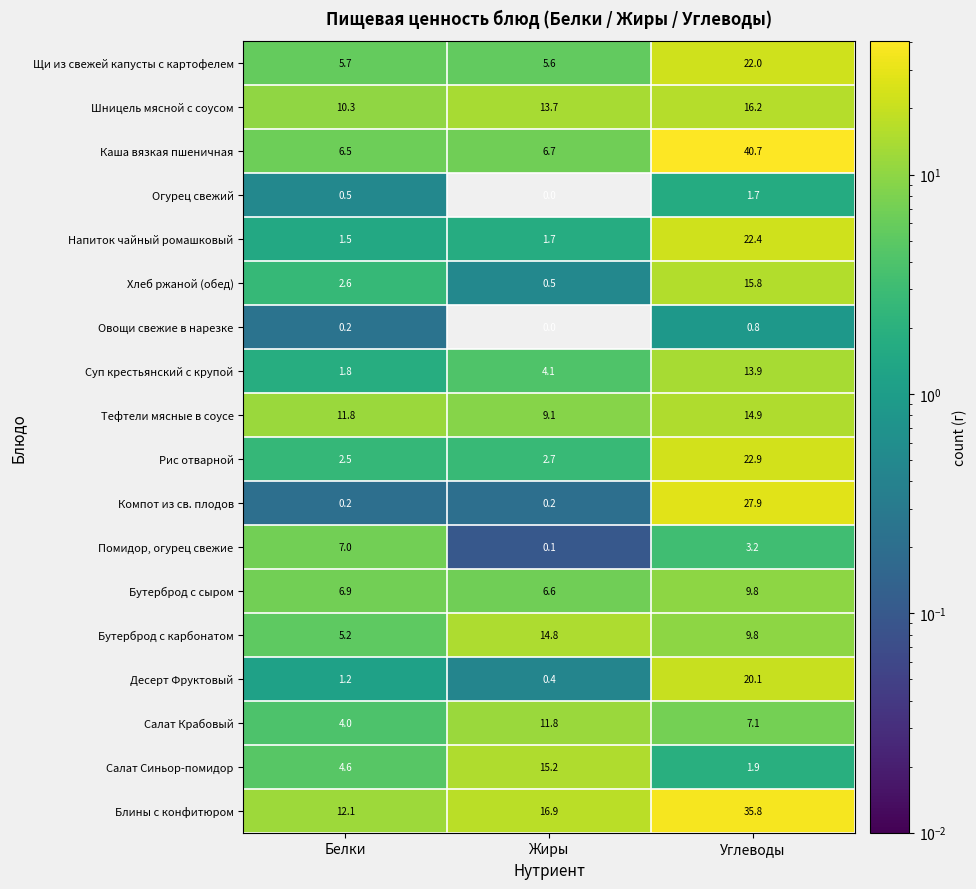

What is the difference between the maximum and second lowest values in the Суп крестьянский с крупой series?

9.8